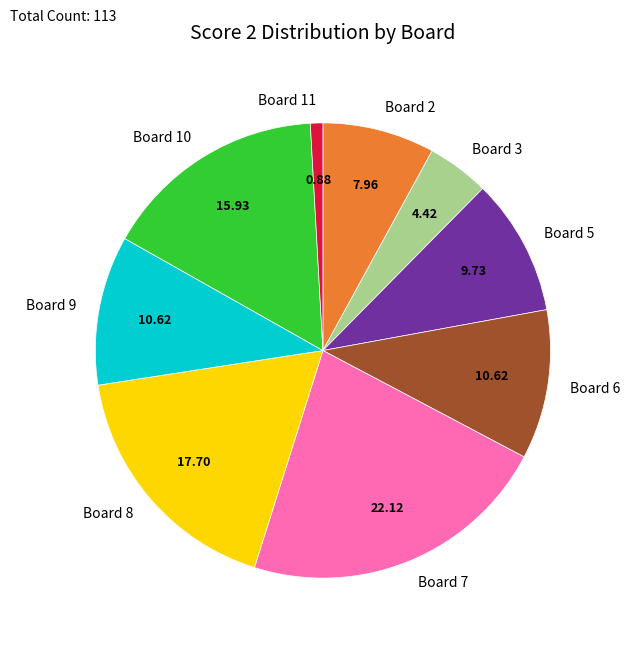

How many segments does this pie chart have?

9